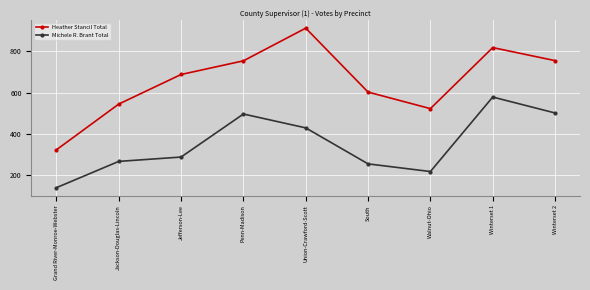

What is the approximate value of Heather Stancil Total at Grand River-Monroe-Webster?

324